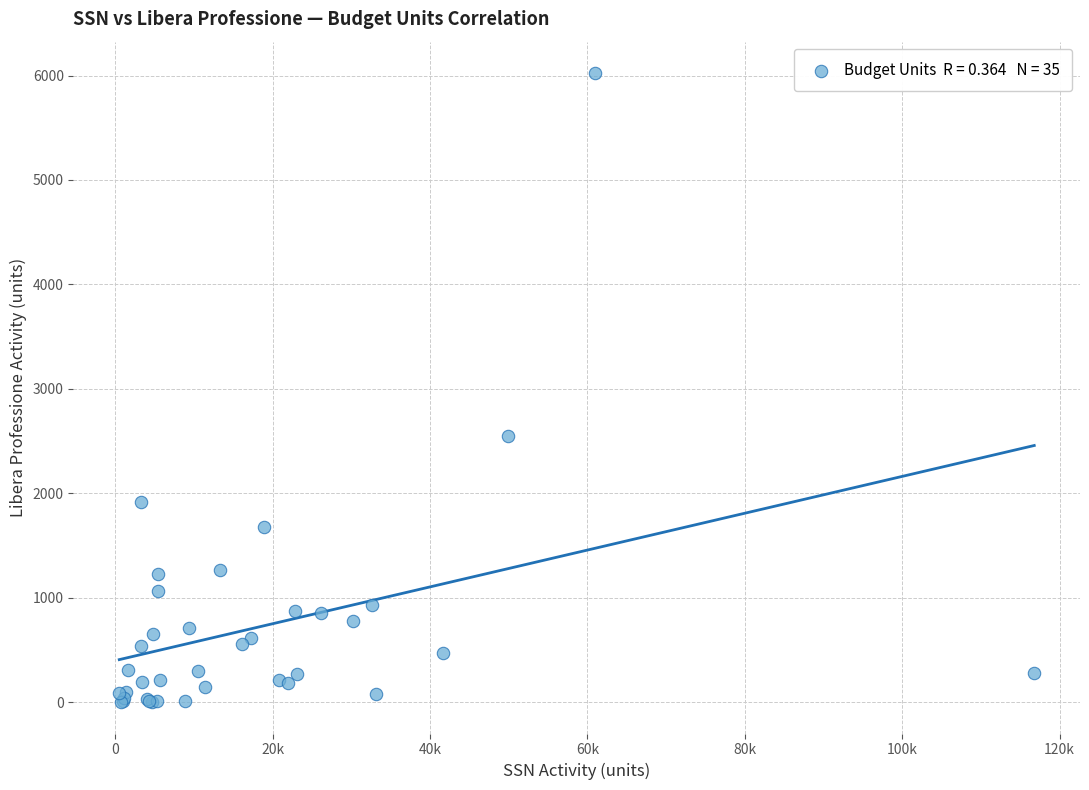

What Y value in the scatter plot is closest to 3011?

2546